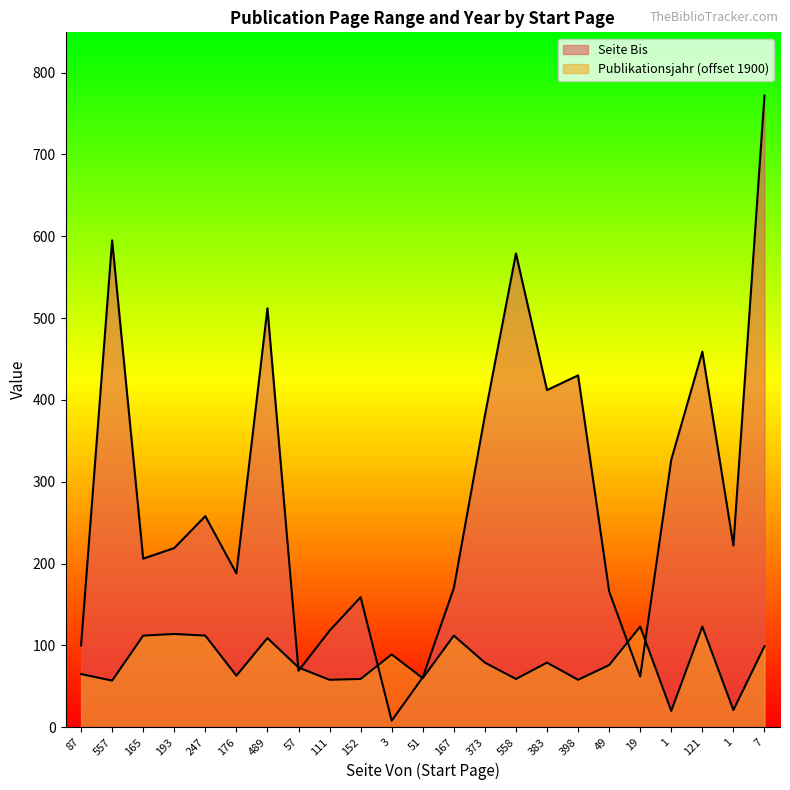

What is the difference between the Seite Bis values at 558 and 167?

409